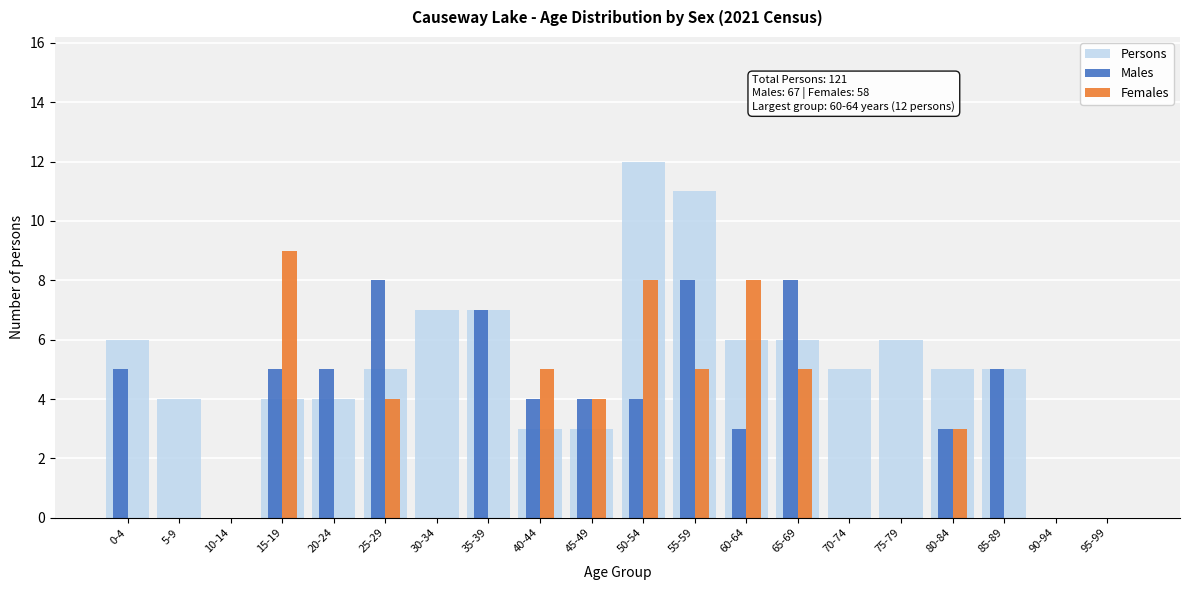

Which series changed the most between 65-69 and 80-84?

Males